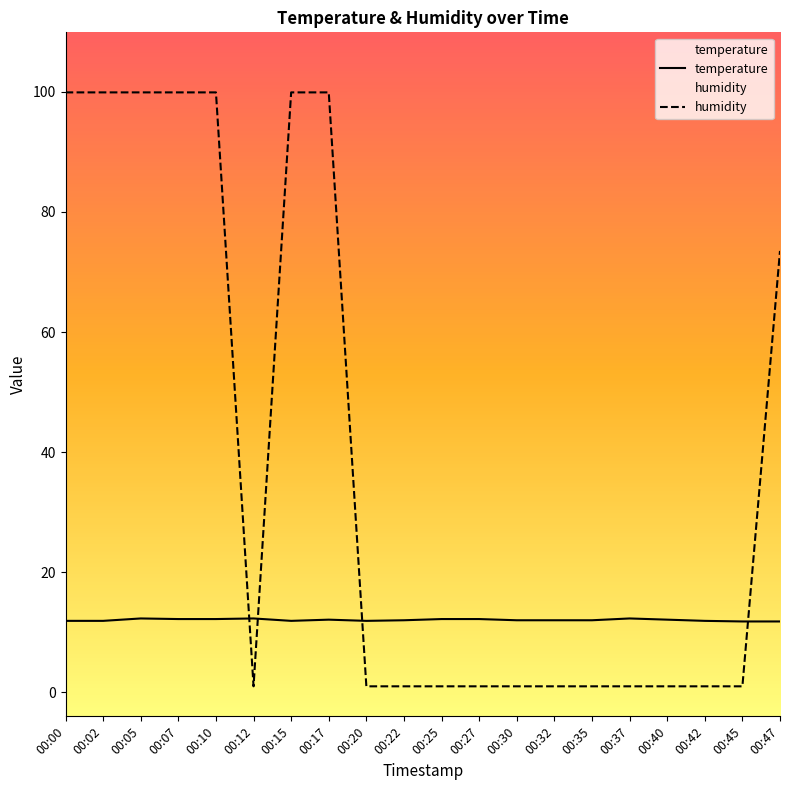

Rank the series by their average value, from lowest to highest.

temperature, humidity